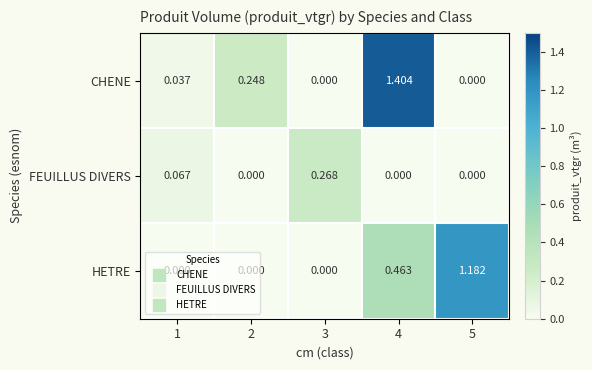

How many categories are shown in the chart?

5